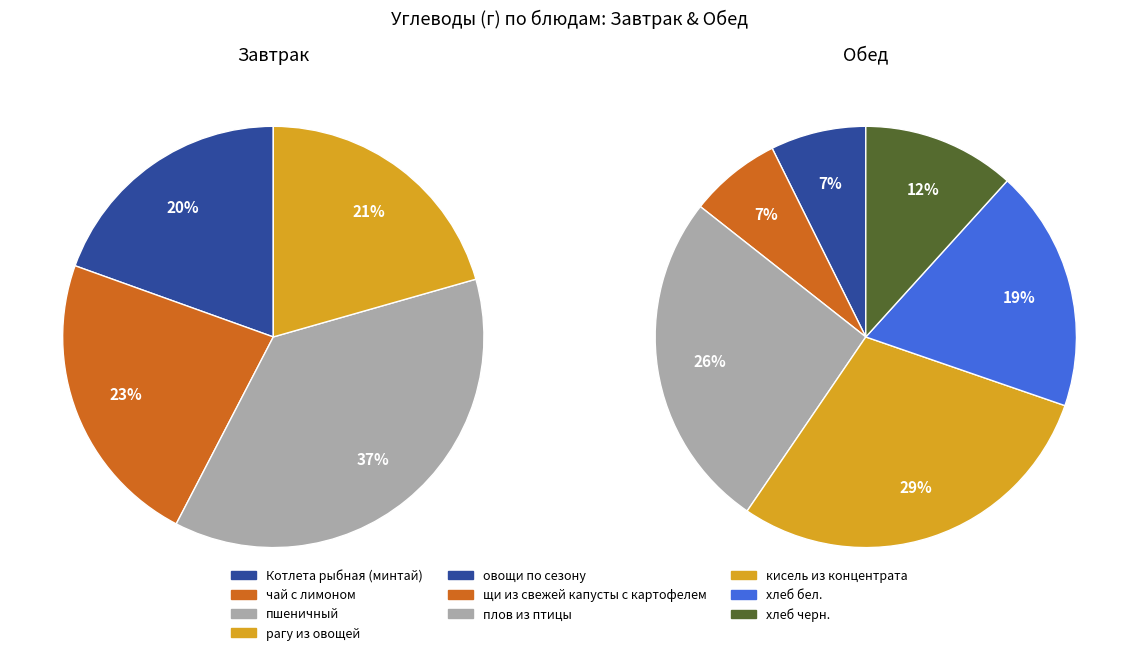

What percentage is NOT represented by пшеничный?

63.0%